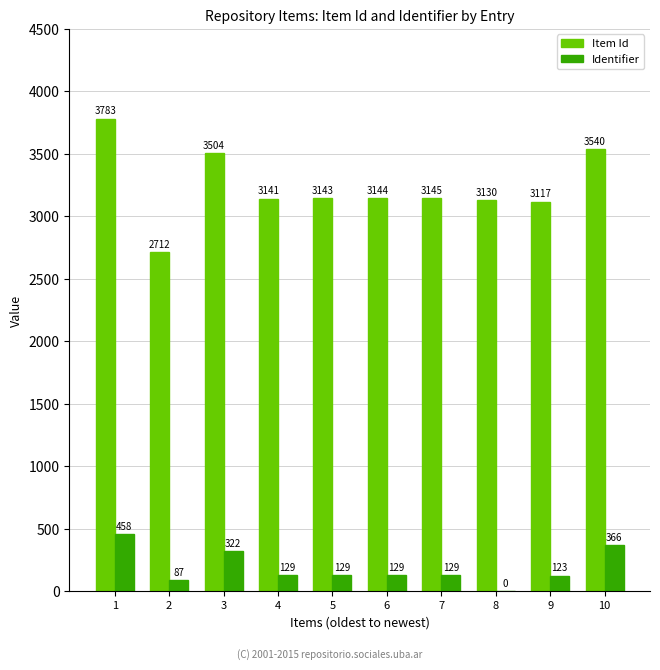

What are all the series names shown in the legend?

Item Id, Identifier